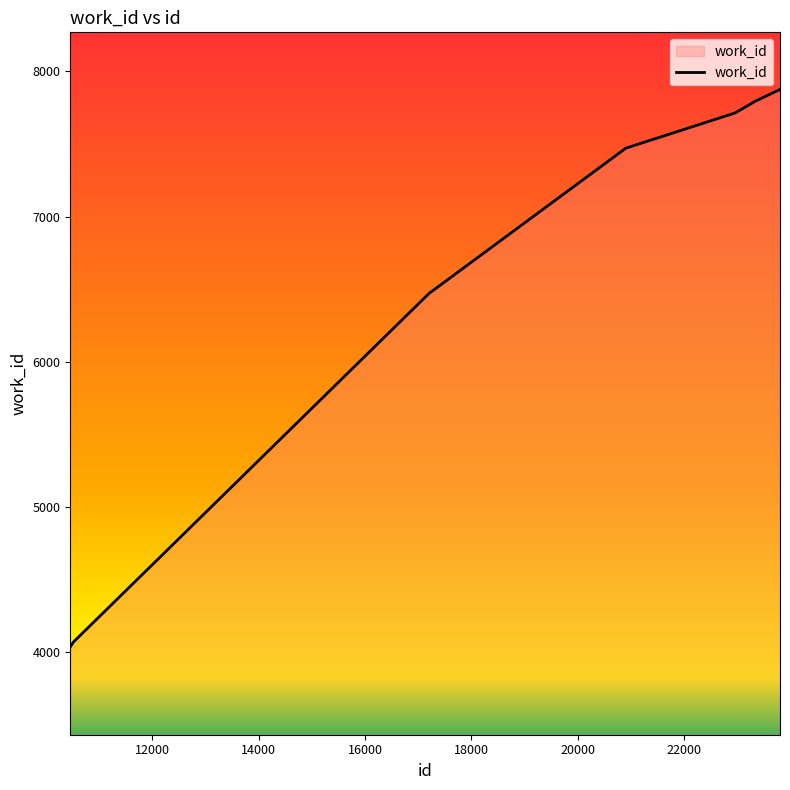

What is the average value?

6587